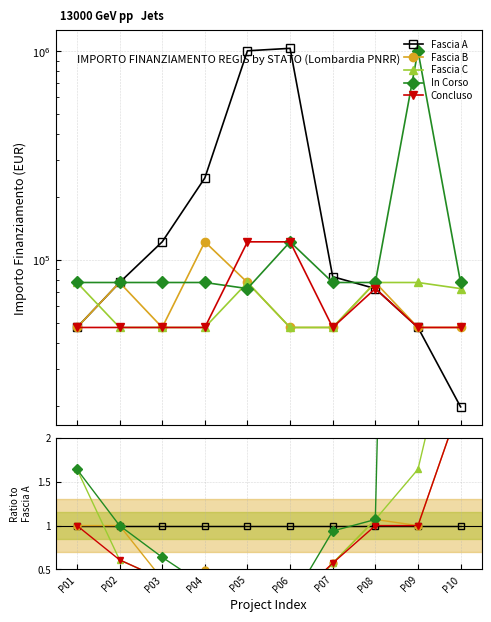

What are all the series names shown in the legend?

Fascia A, Fascia B, Fascia C, In Corso, Concluso